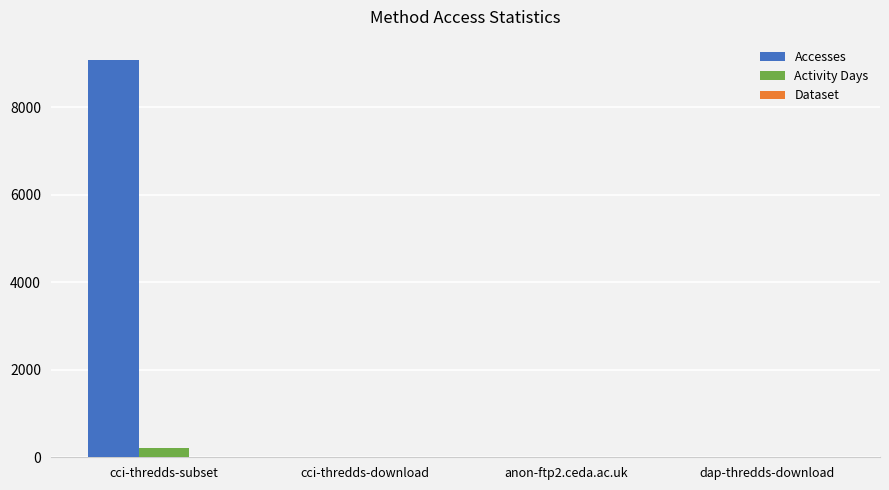

At which category does the chart reach its peak across all series?

cci-thredds-subset